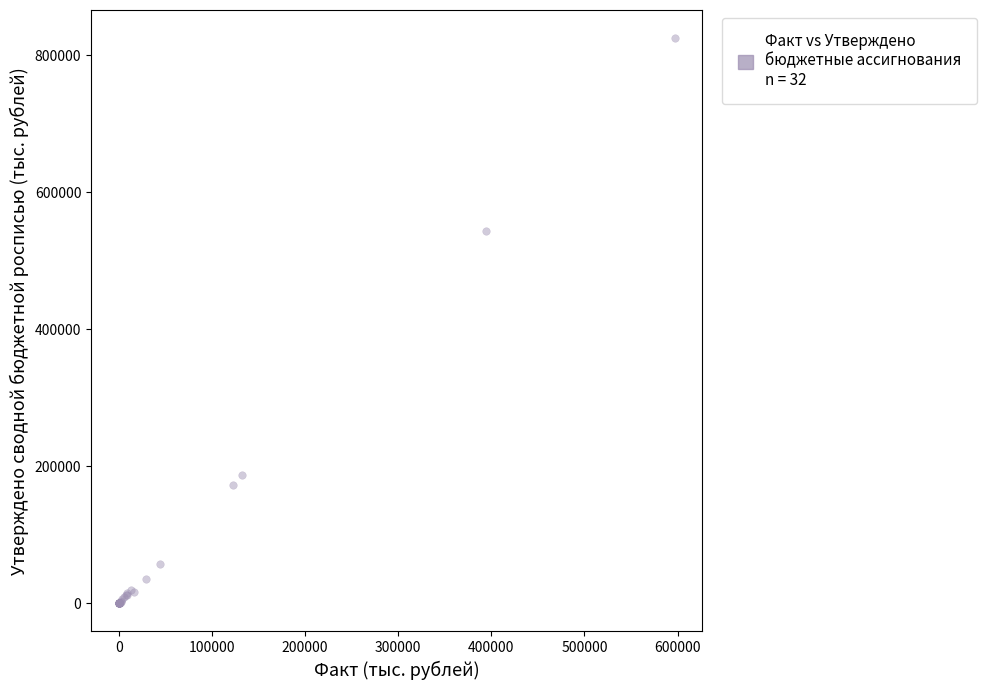

What Y value in the scatter plot is closest to 412395?

543192.2